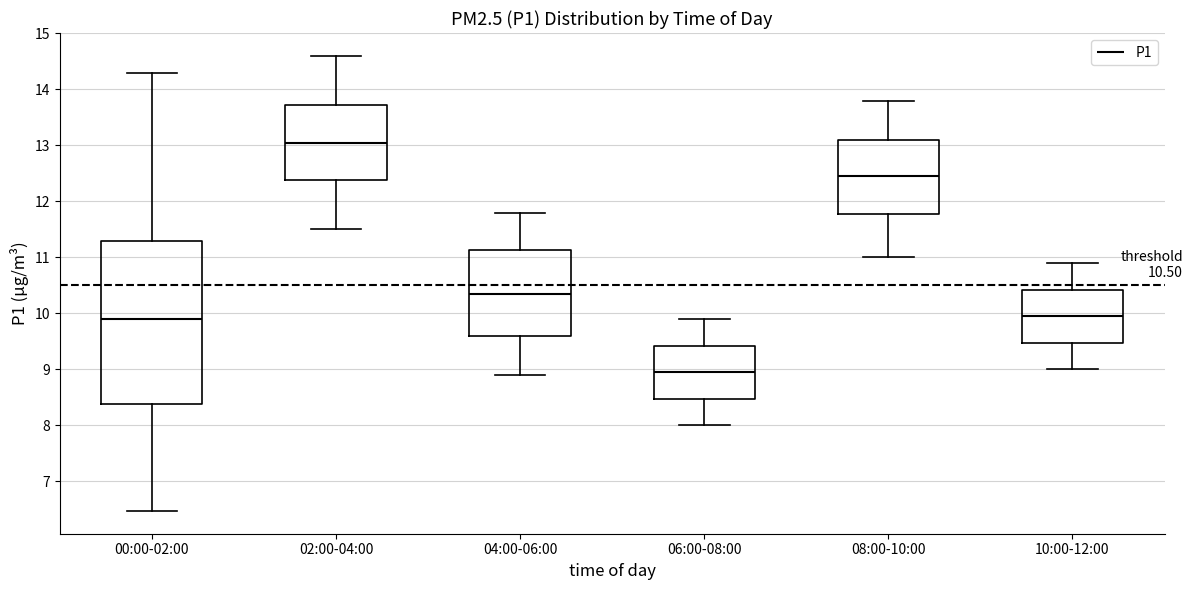

Which box has the highest median line?

02:00-04:00